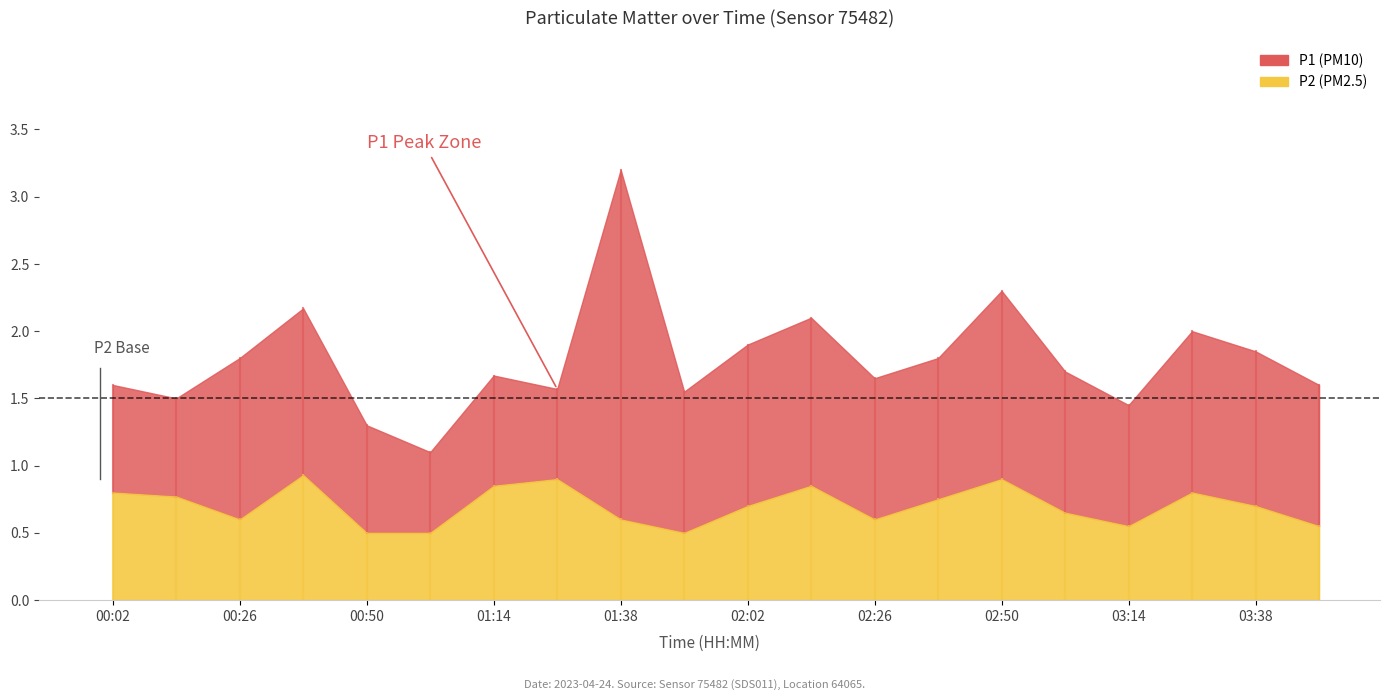

What is the sum of all P2 values?

14.0